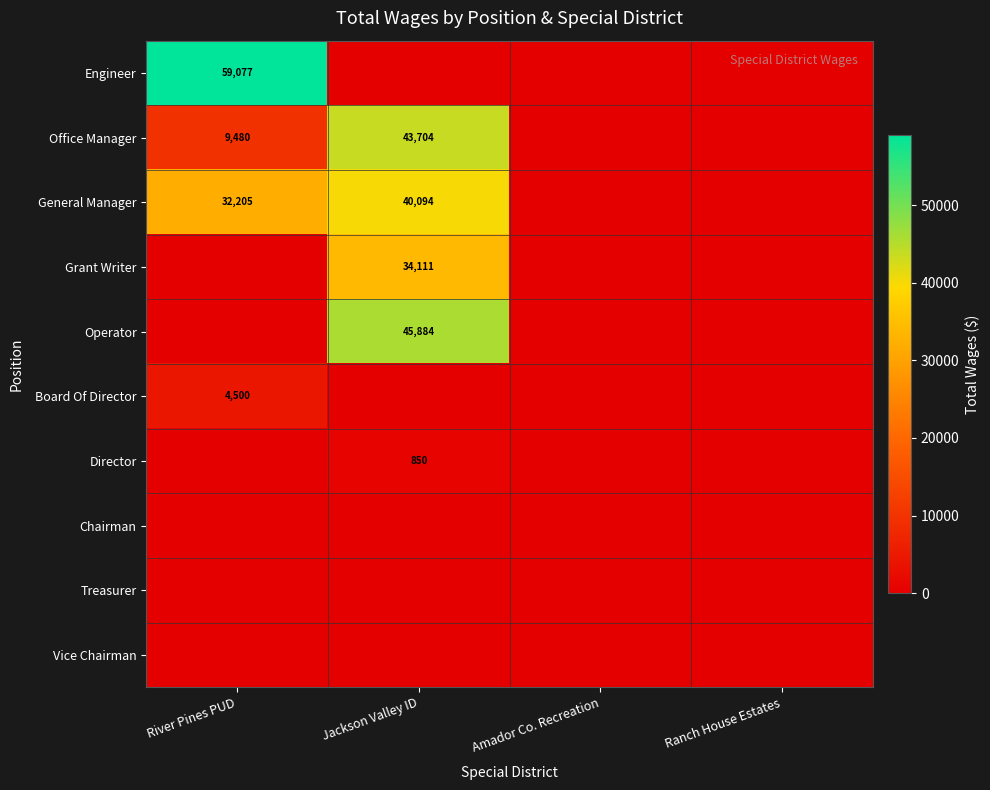

Which series has the largest total across all categories?

General Manager